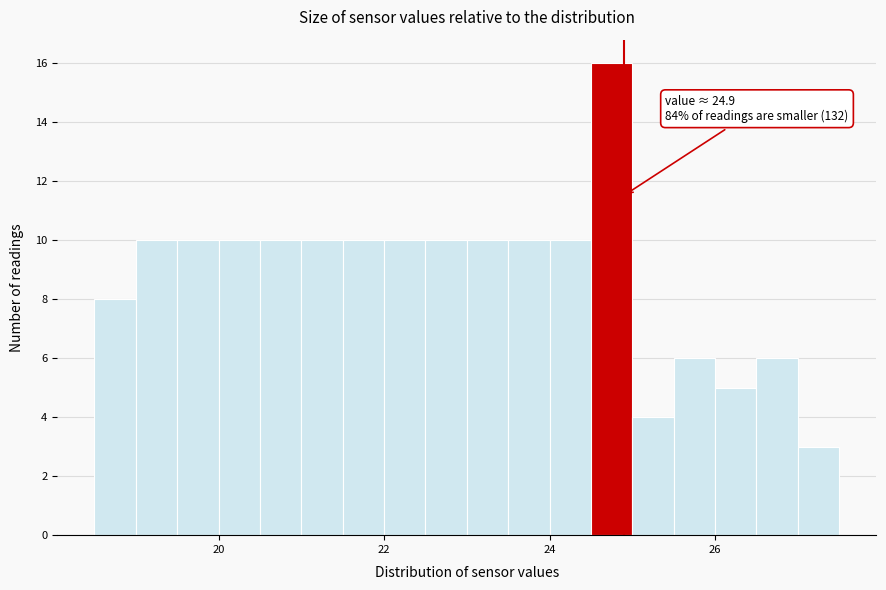

Around what value on the x-axis is the tallest bar? Give the approximate position of its centre, as read against the axis.

24.8